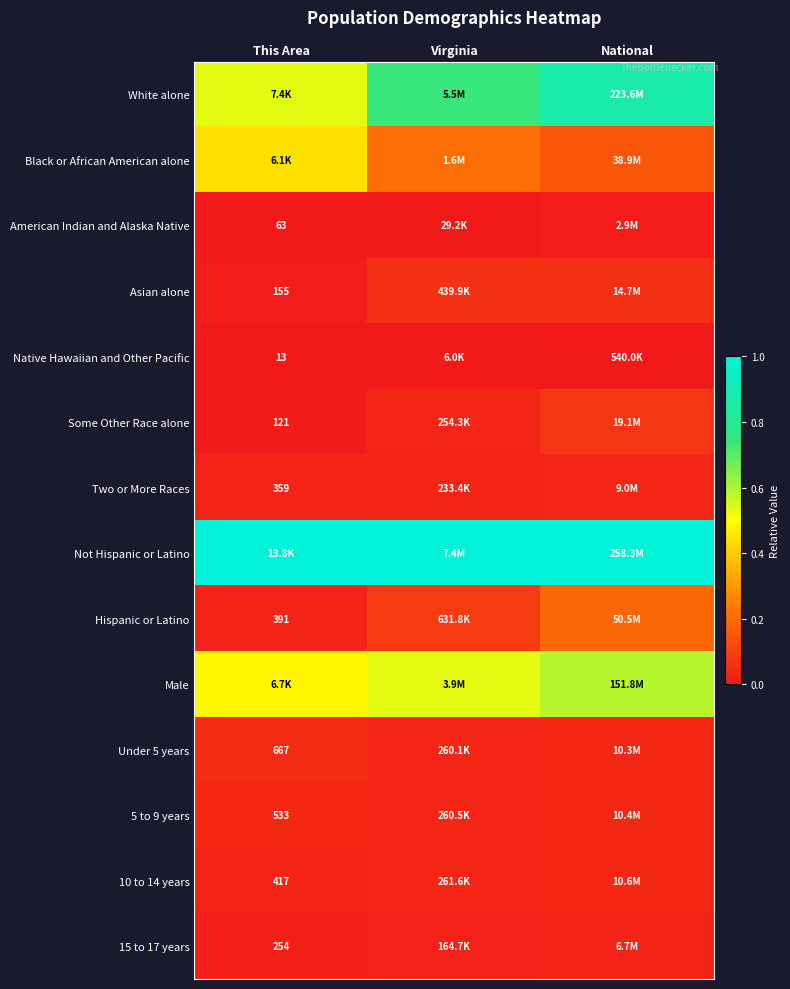

At which category is the sum across all series the highest?

National